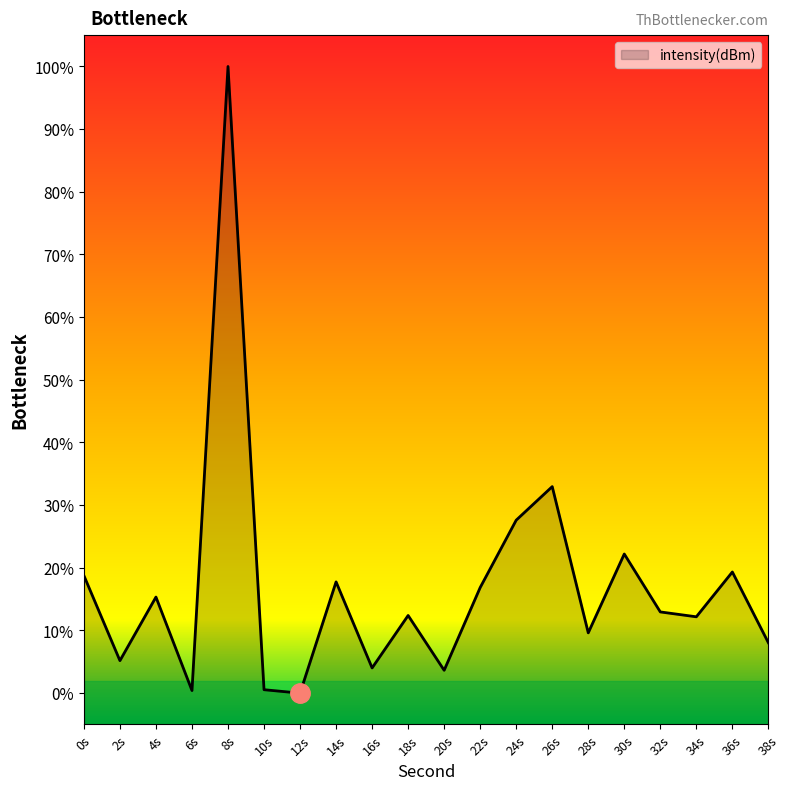

How many distinct data groups are displayed?

1